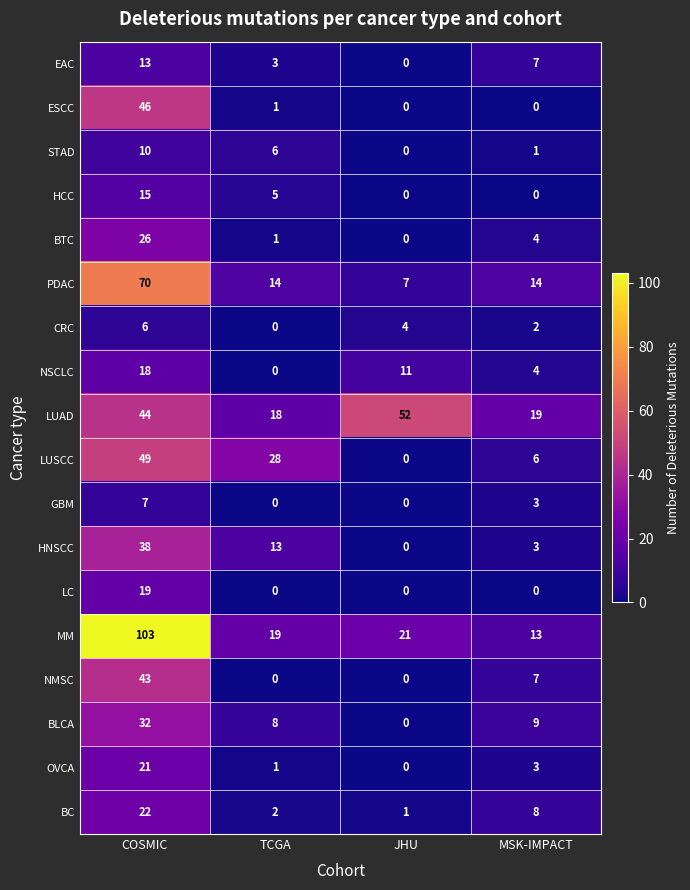

What is the difference between the highest and lowest values at MSK-IMPACT?

19